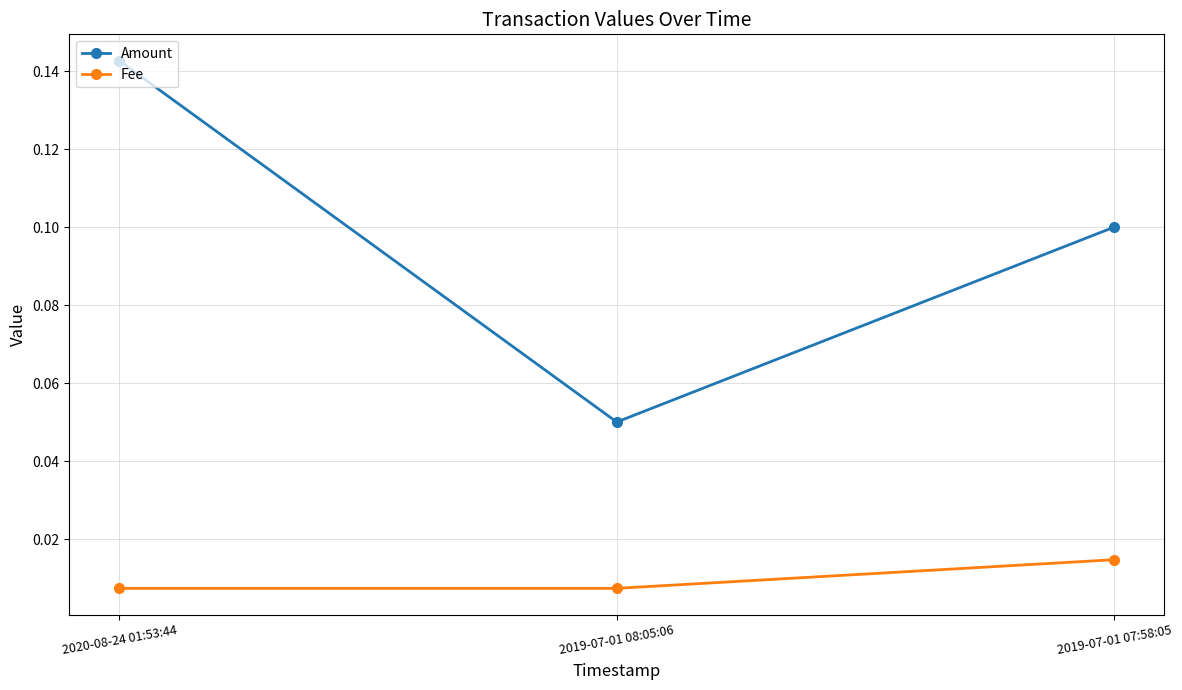

Is it true that Amount equals 0.1 at 2020-08-24 01:53:44?

True